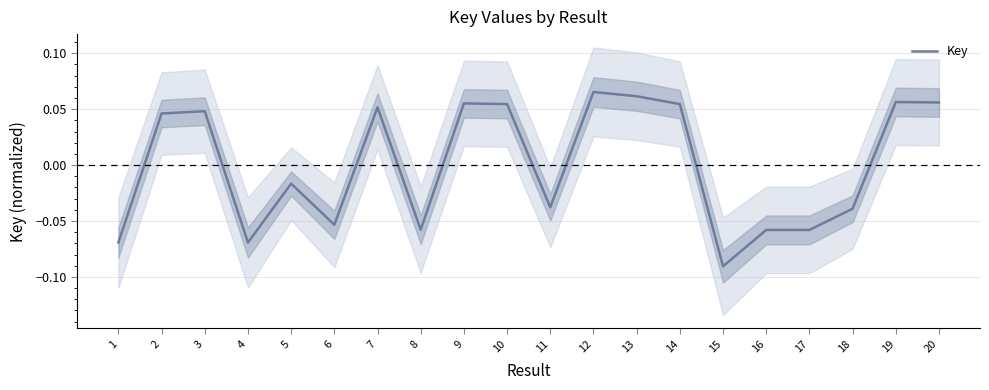

What is the difference between the values at 13 and 6?

0.1